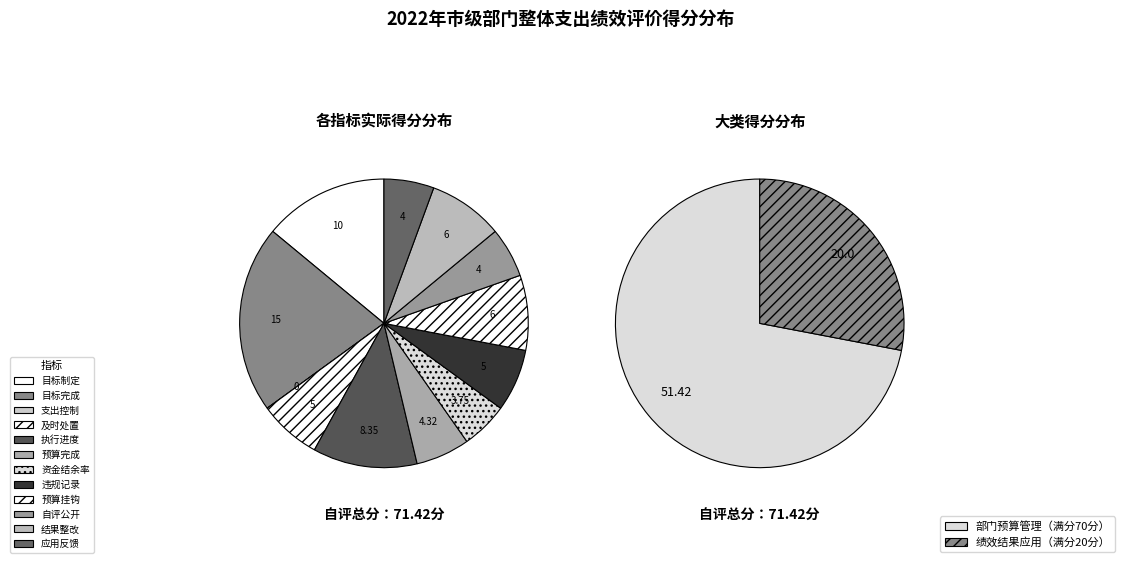

True or false: 违规记录 accounts for 1% of the total.

False